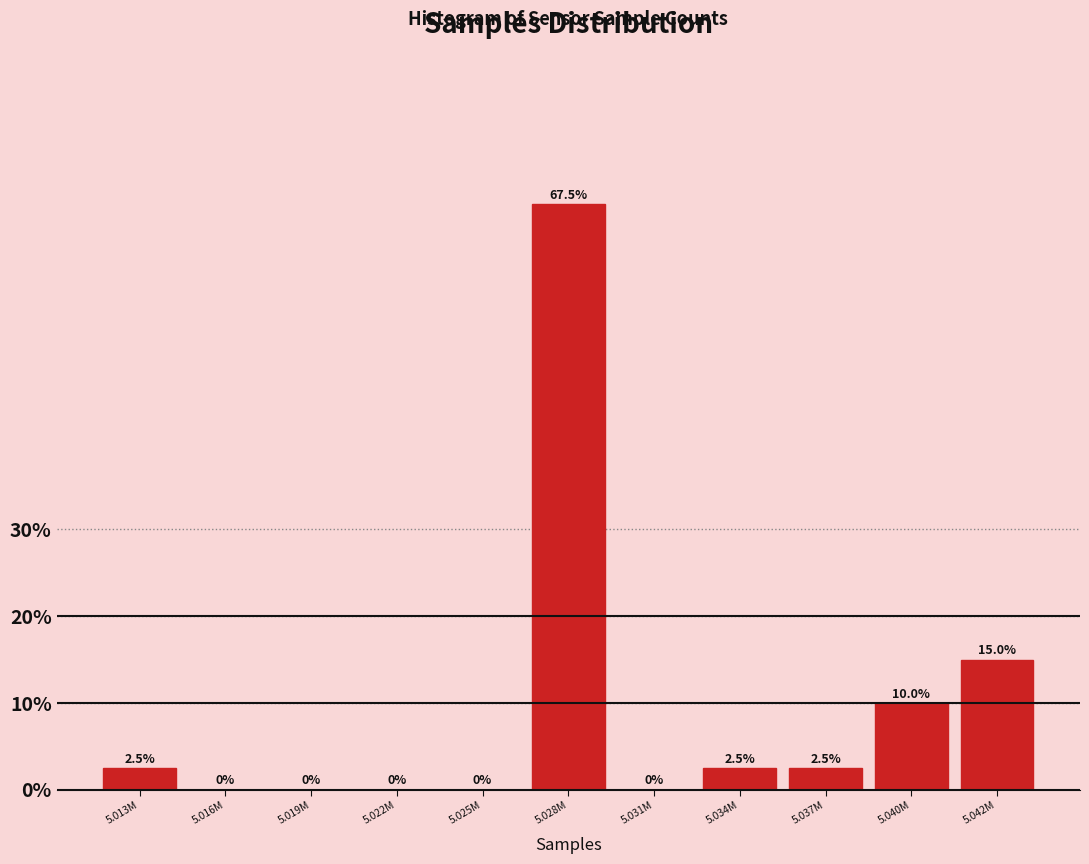

Reading left to right, list all the values displayed in this chart.

5.013M=2.5	5.016M=0.0	5.019M=0.0	5.022M=0.0	5.025M=0.0	5.028M=67.5	5.031M=0.0	5.034M=2.5	5.037M=2.5	5.040M=10.0	5.042M=15.0